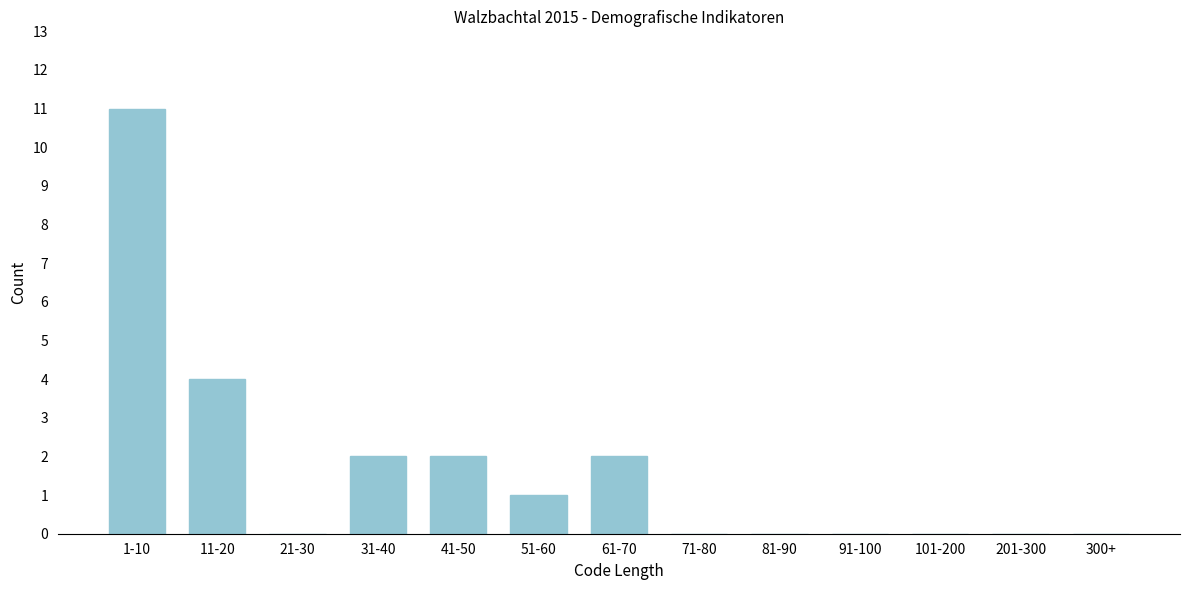

Reading left to right, transcribe all the data shown in this chart.

1-10=11	11-20=4	21-30=0	31-40=2	41-50=2	51-60=1	61-70=2	71-80=0	81-90=0	91-100=0	101-200=0	201-300=0	300+=0